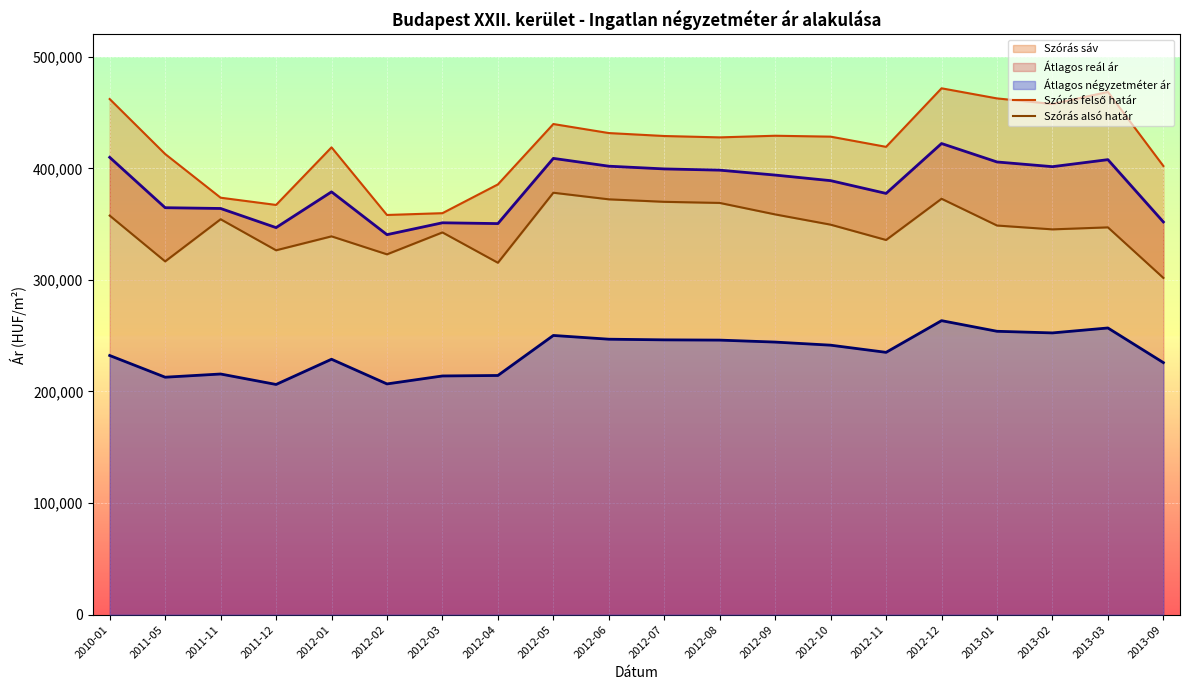

The value of Átlagos négyzetméter ár at 2012-09 is 143561. True or false?

False